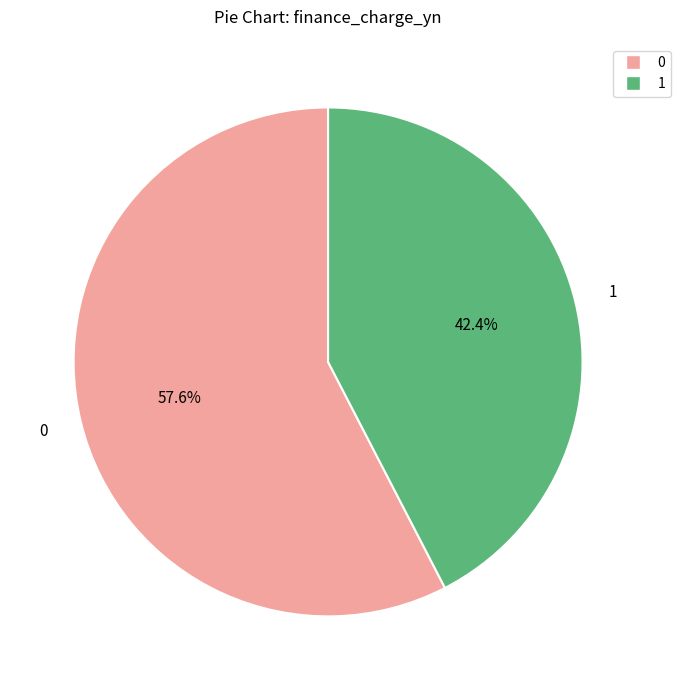

Is there a majority slice in this chart?

Yes